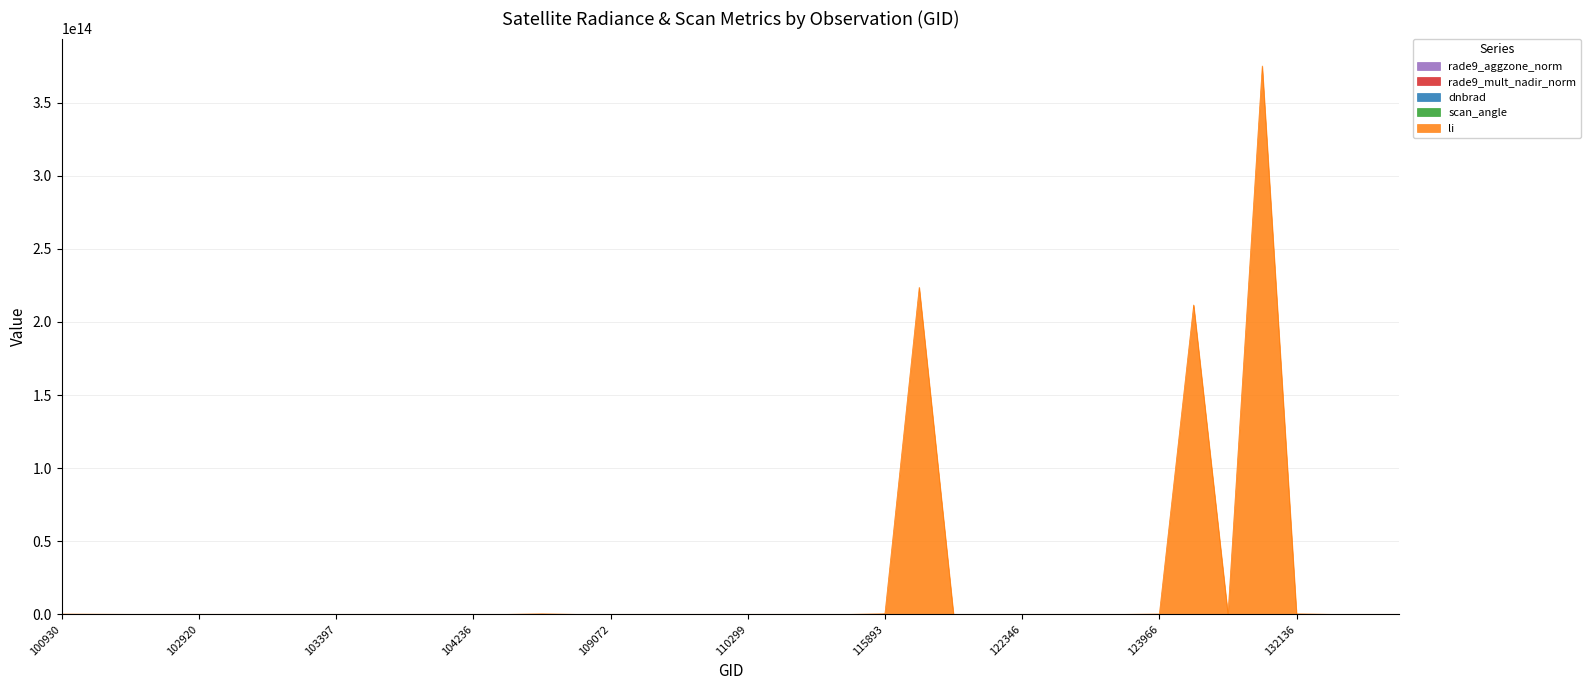

True or false: rade9_aggzone_norm has a value of 0.2 at 109954.

False